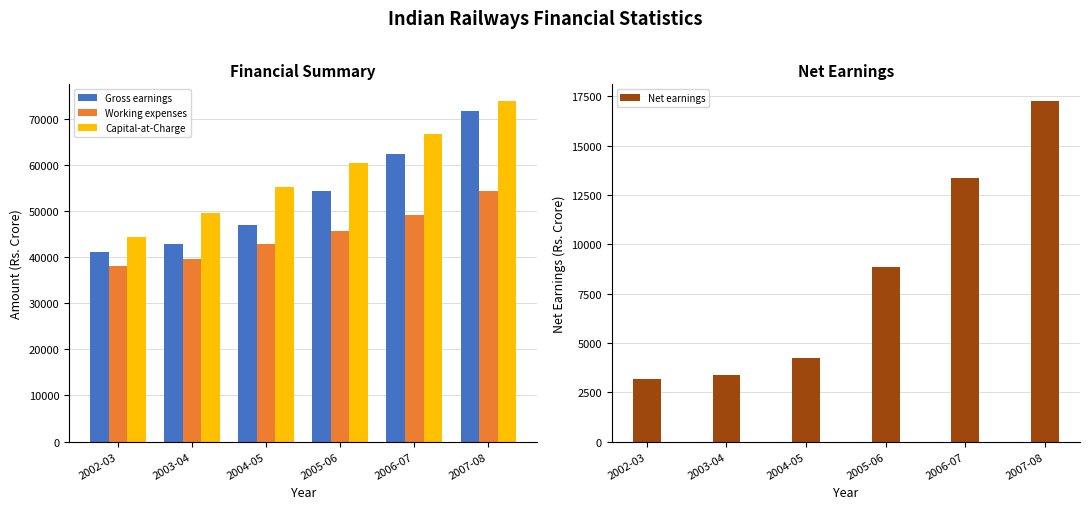

Count the number of categories in the chart.

6